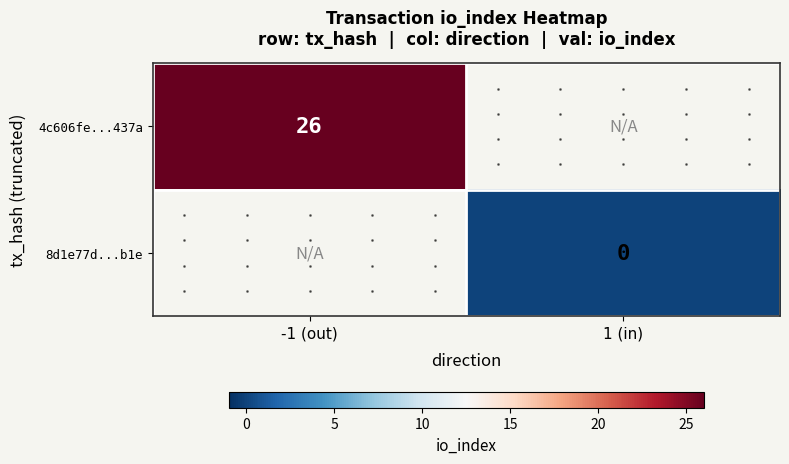

True or false: 4c606fe...437a has a value of 13.7 at -1 (out).

False